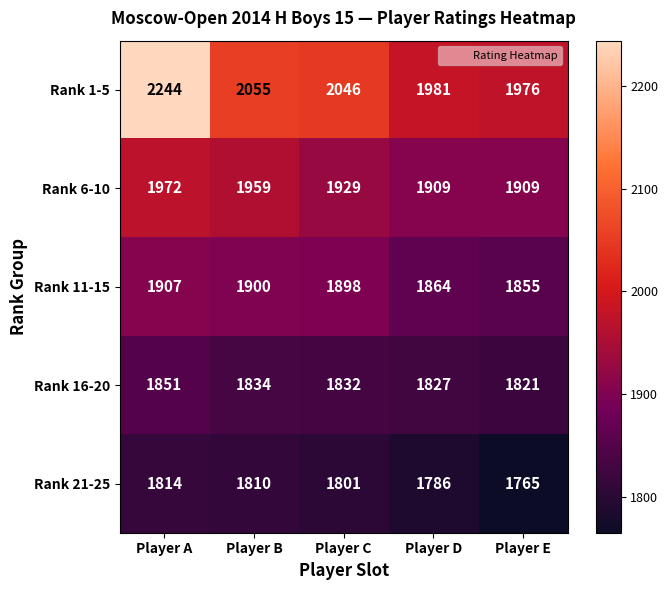

Where does the Rank 21-25 series first go above 1801?

Player A